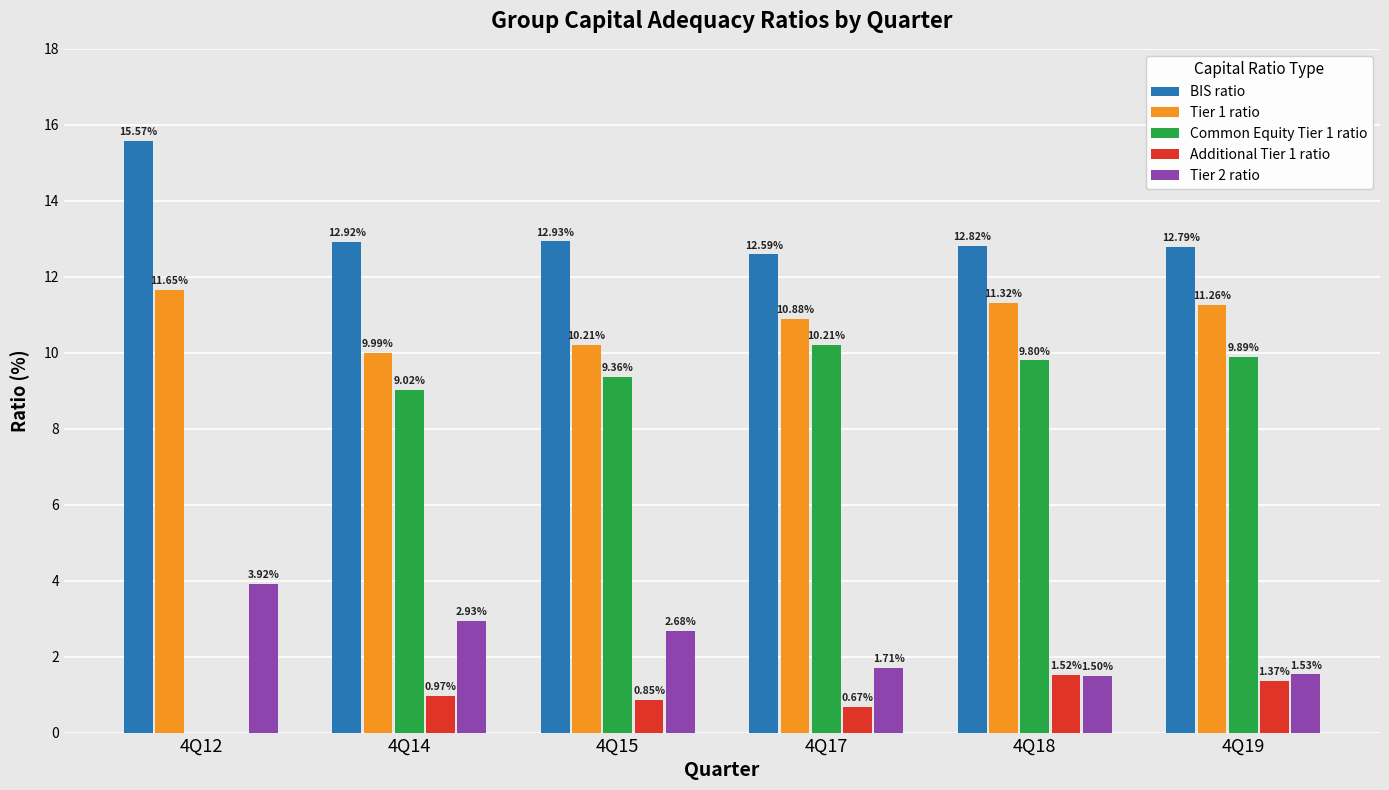

Is the value of Additional Tier 1 ratio at 4Q19 greater than the value of BIS ratio at 4Q19?

No